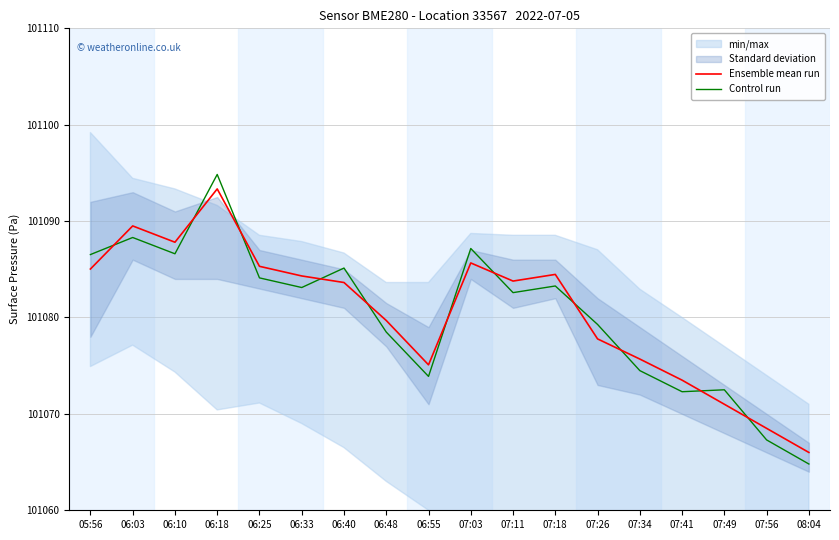

True or false: Ensemble mean run has more than 1 points higher than both neighbors.

True